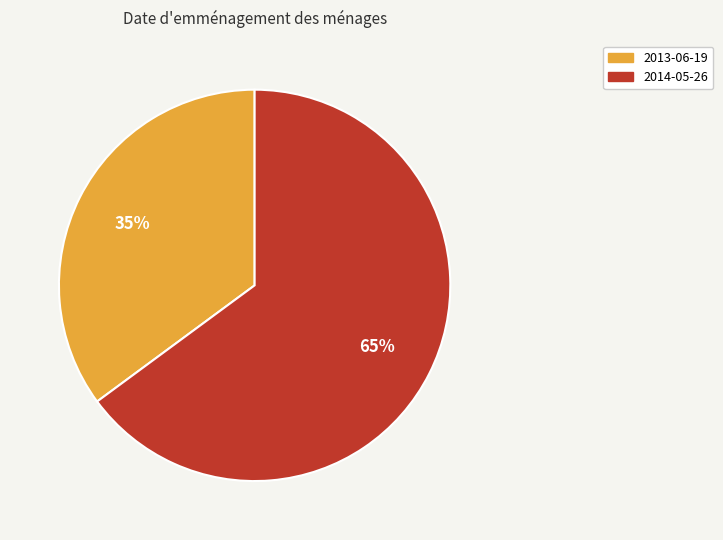

Do 2013-06-19 and 2014-05-26 together represent more than half of the pie?

Yes